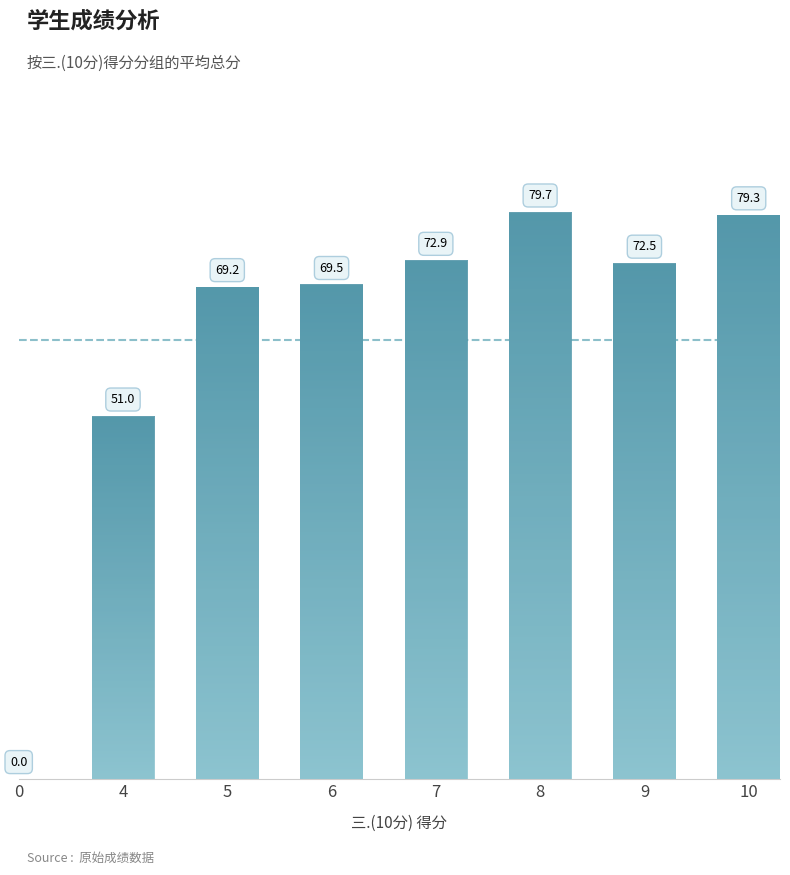

Reading left to right, list all the values displayed in this chart.

0.0	51.0	69.2	69.5	72.9	79.7	72.5	79.3